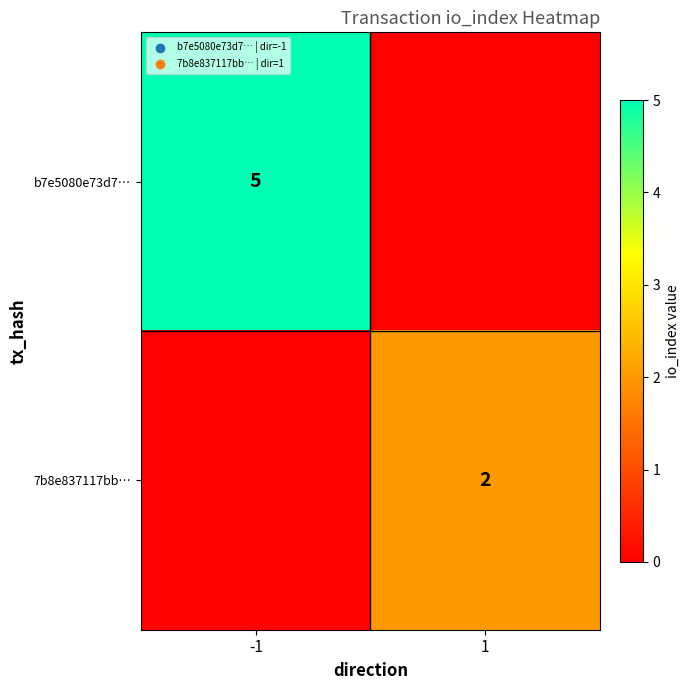

The value of 7b8e837117bb… at 1 is 2. True or false?

True